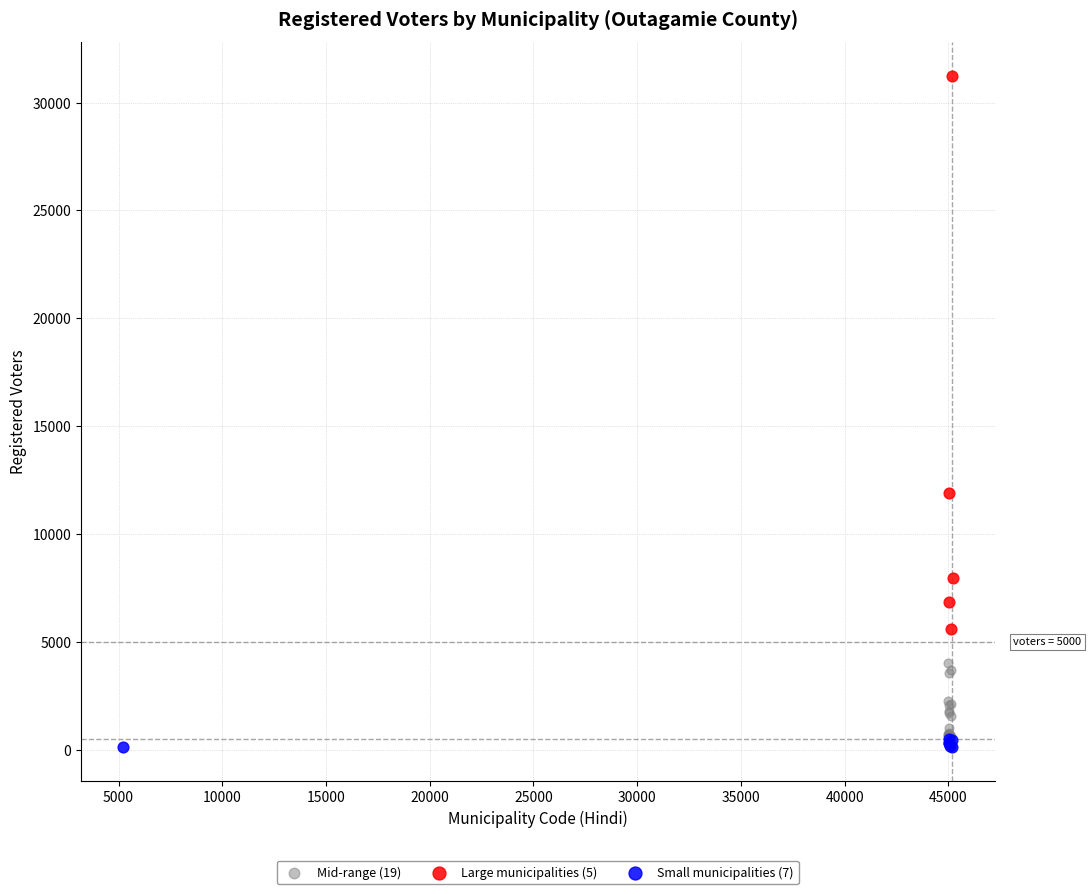

What are all the series names shown in the legend?

Mid-range (19), Large municipalities (5), Small municipalities (7)